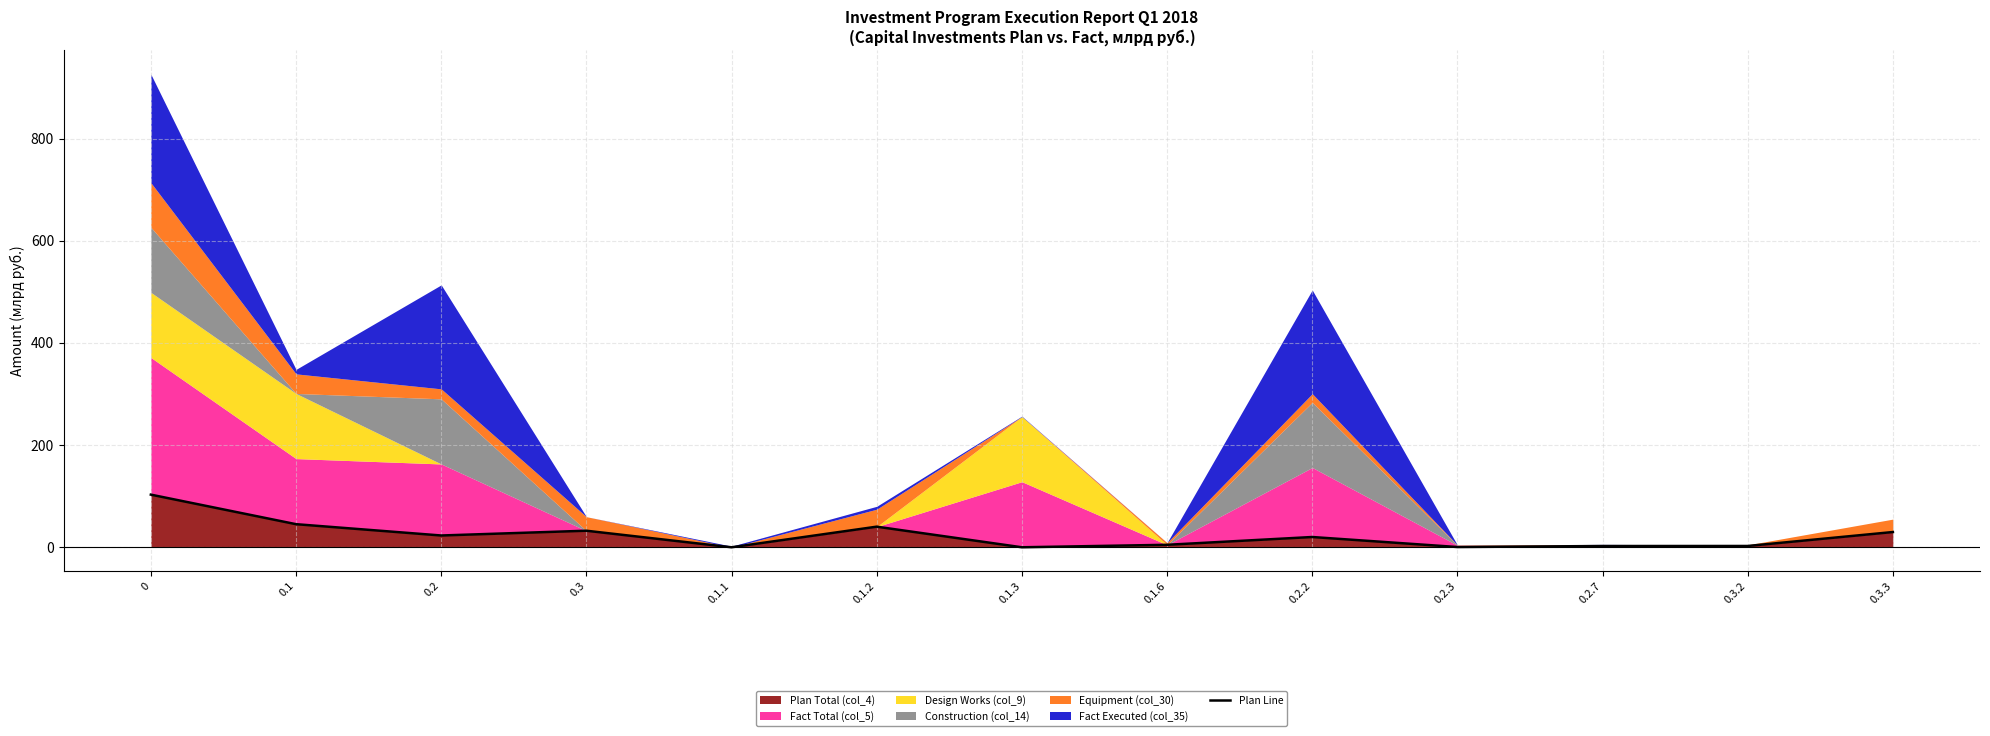

How many interior local valleys (lower than both neighbors) does the data have?

4